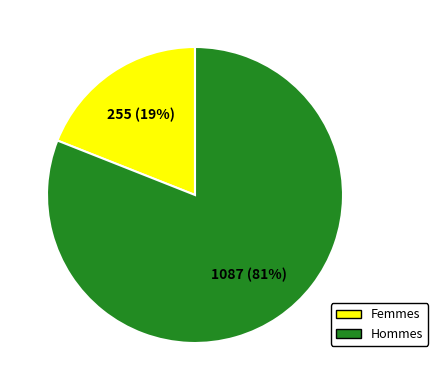

Combined, do Hommes and Femmes account for over 50%?

Yes